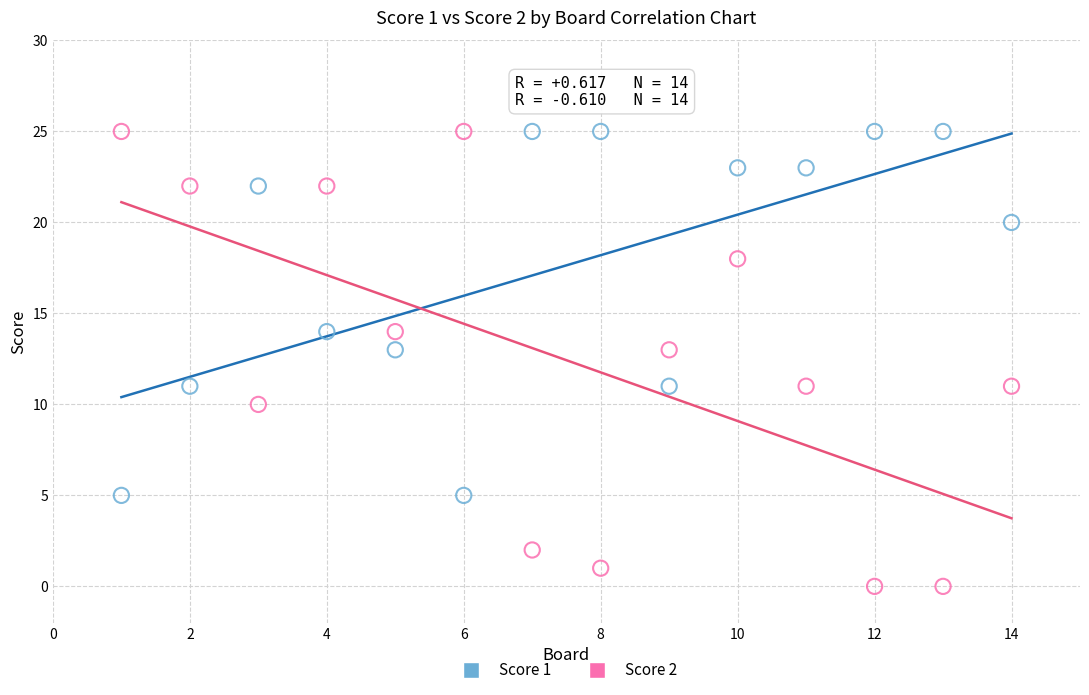

What is the X range (max minus min) for the scatter plot?

13